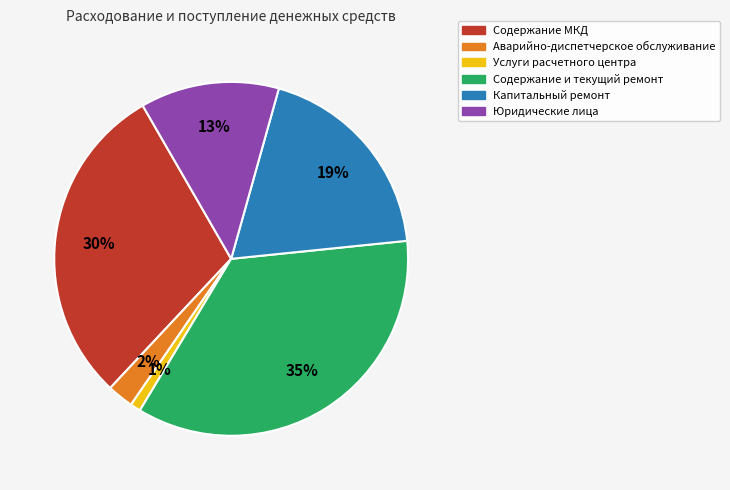

What percentage is the Содержание и текущий ремонт slice, to the nearest percent?

35%